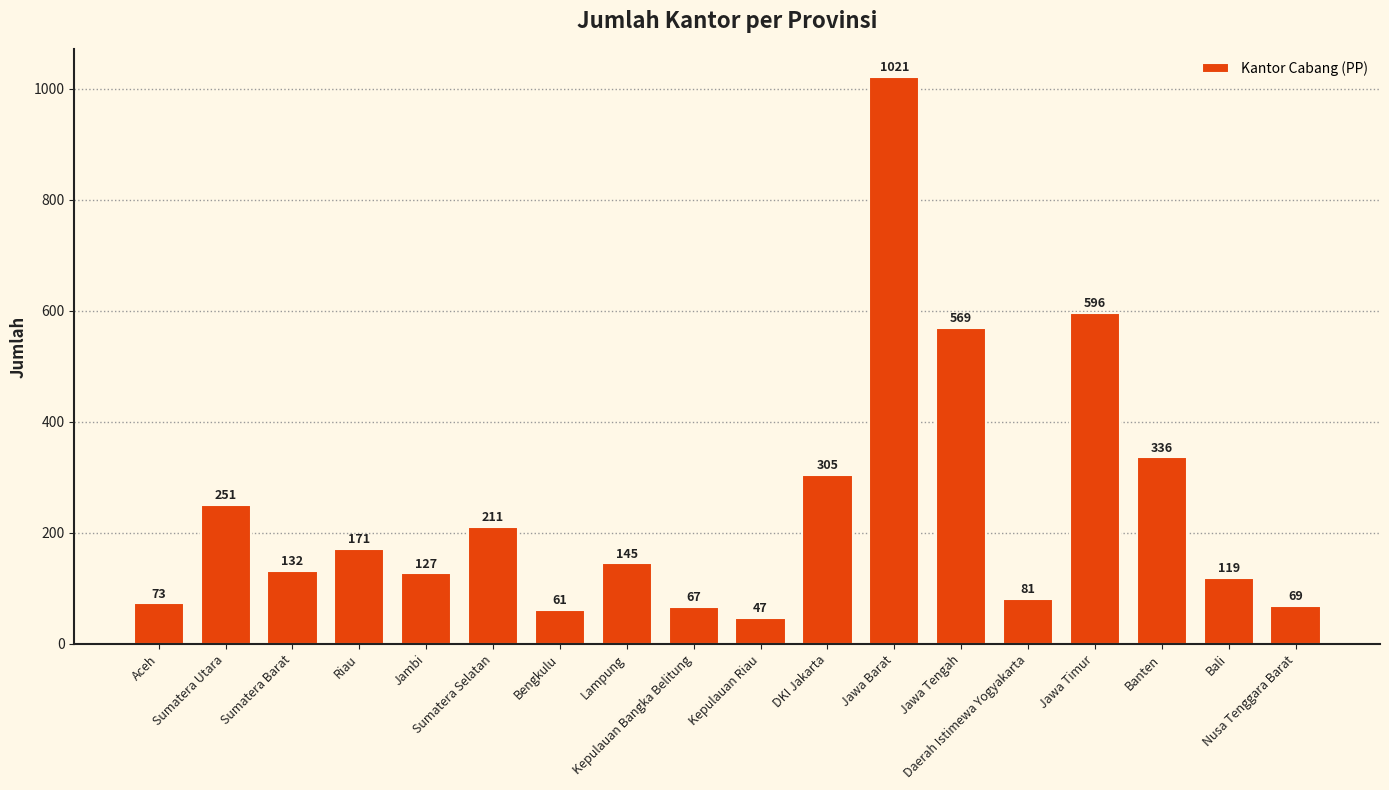

Rank the categories by value from lowest to highest.

Kepulauan Riau, Bengkulu, Kepulauan Bangka Belitung, Nusa Tenggara Barat, Aceh, Daerah Istimewa Yogyakarta, Bali, Jambi, Sumatera Barat, Lampung, Riau, Sumatera Selatan, Sumatera Utara, DKI Jakarta, Banten, Jawa Tengah, Jawa Timur, Jawa Barat